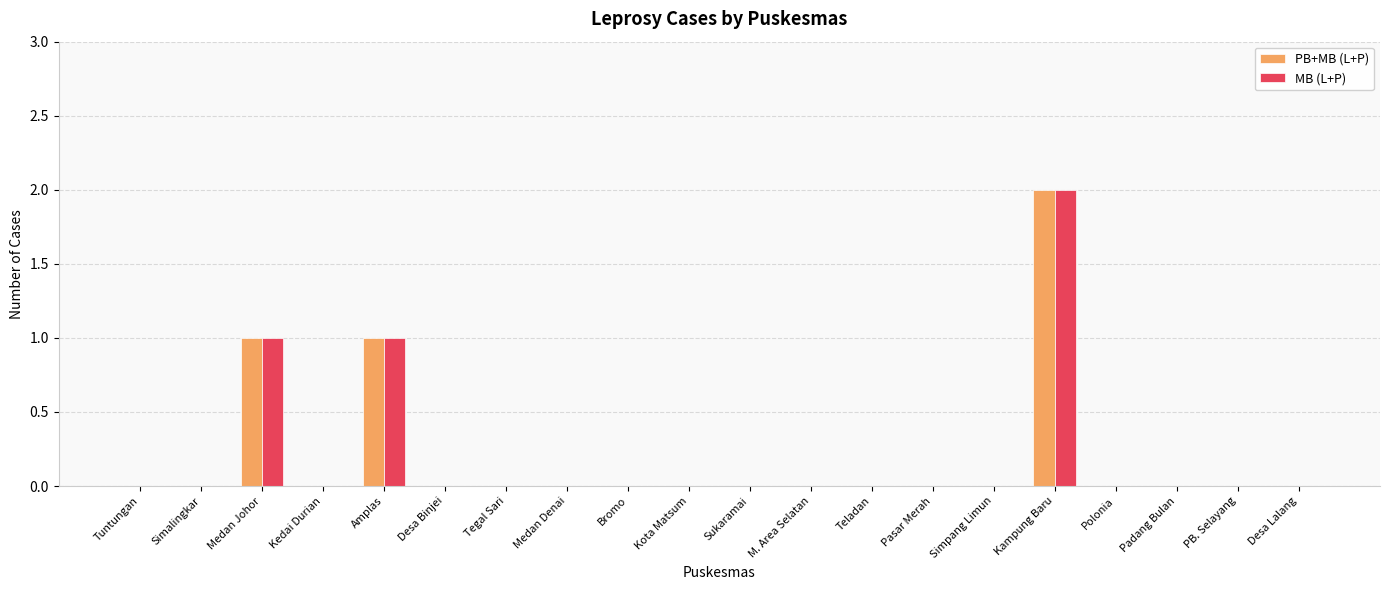

What is the sum of all MB (L+P) values?

4